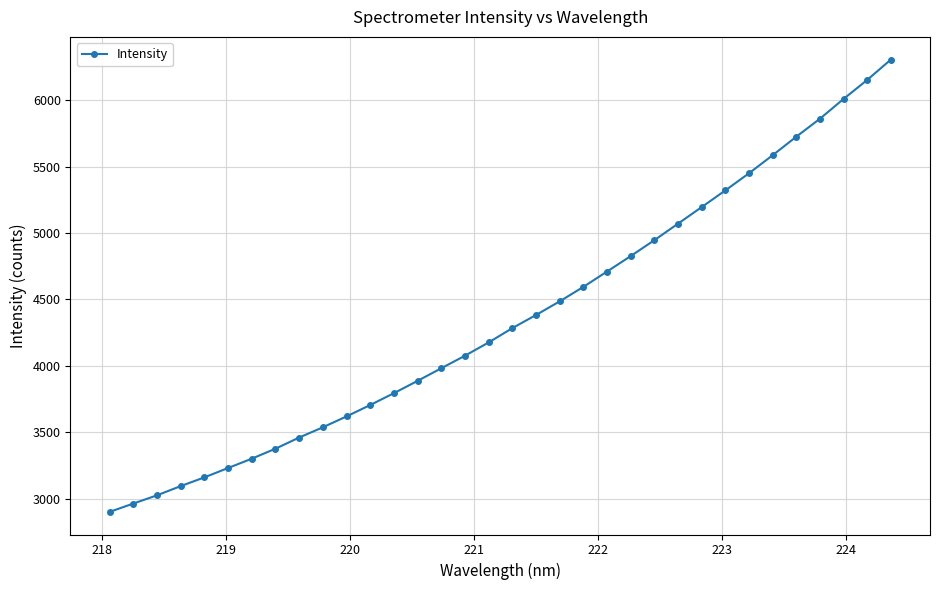

What is the value of the 28th point from the left?

5450.5